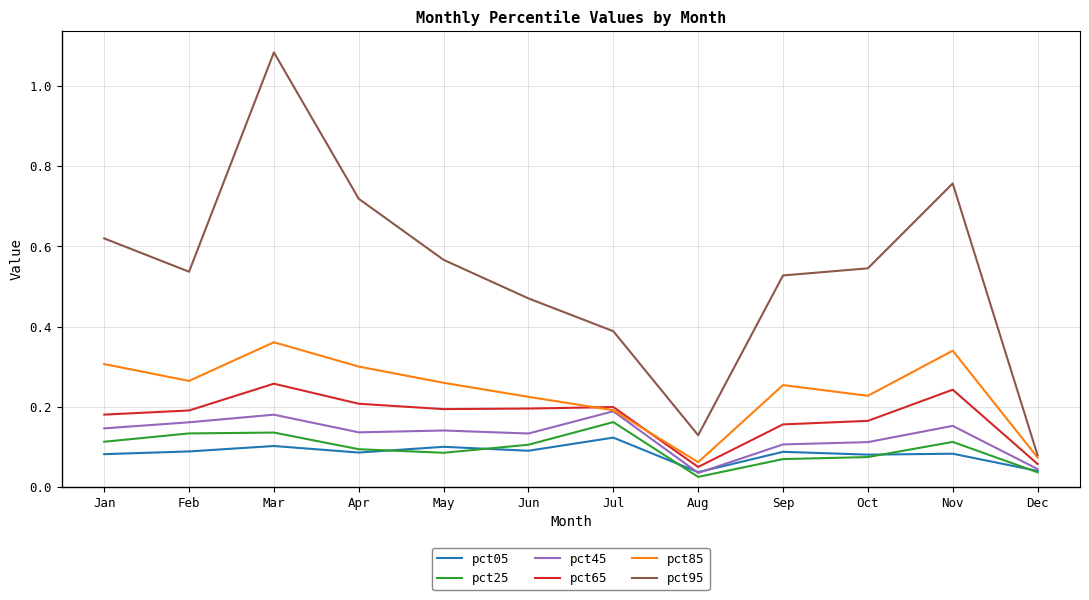

The value of pct25 at Jan is 0.0. True or false?

False